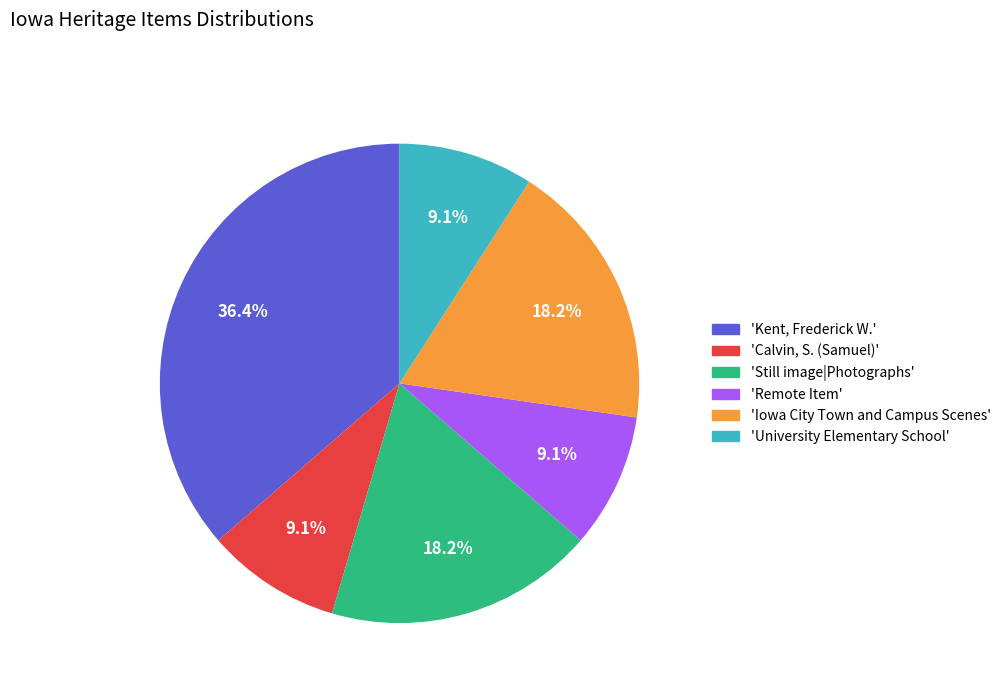

Does any single category account for the majority?

No